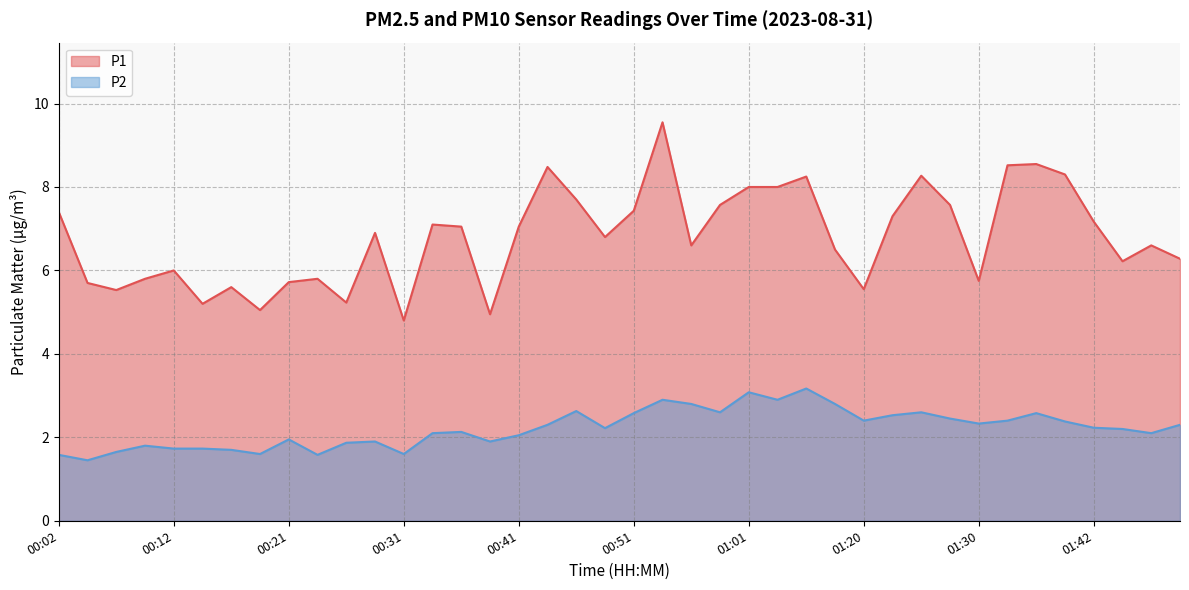

List the series in order of their peak value, lowest first.

P2, P1